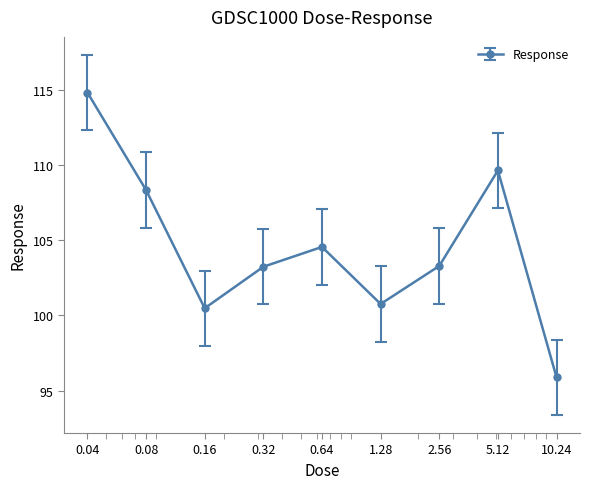

What is the minimum value shown in the chart?

95.9